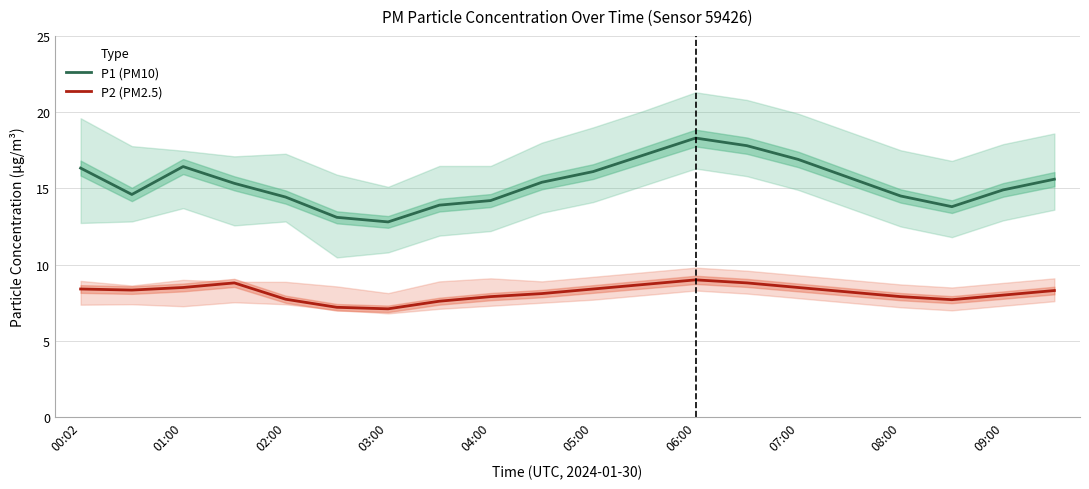

Is it true that P2 (PM2.5) equals 7.1 at 03:00?

True